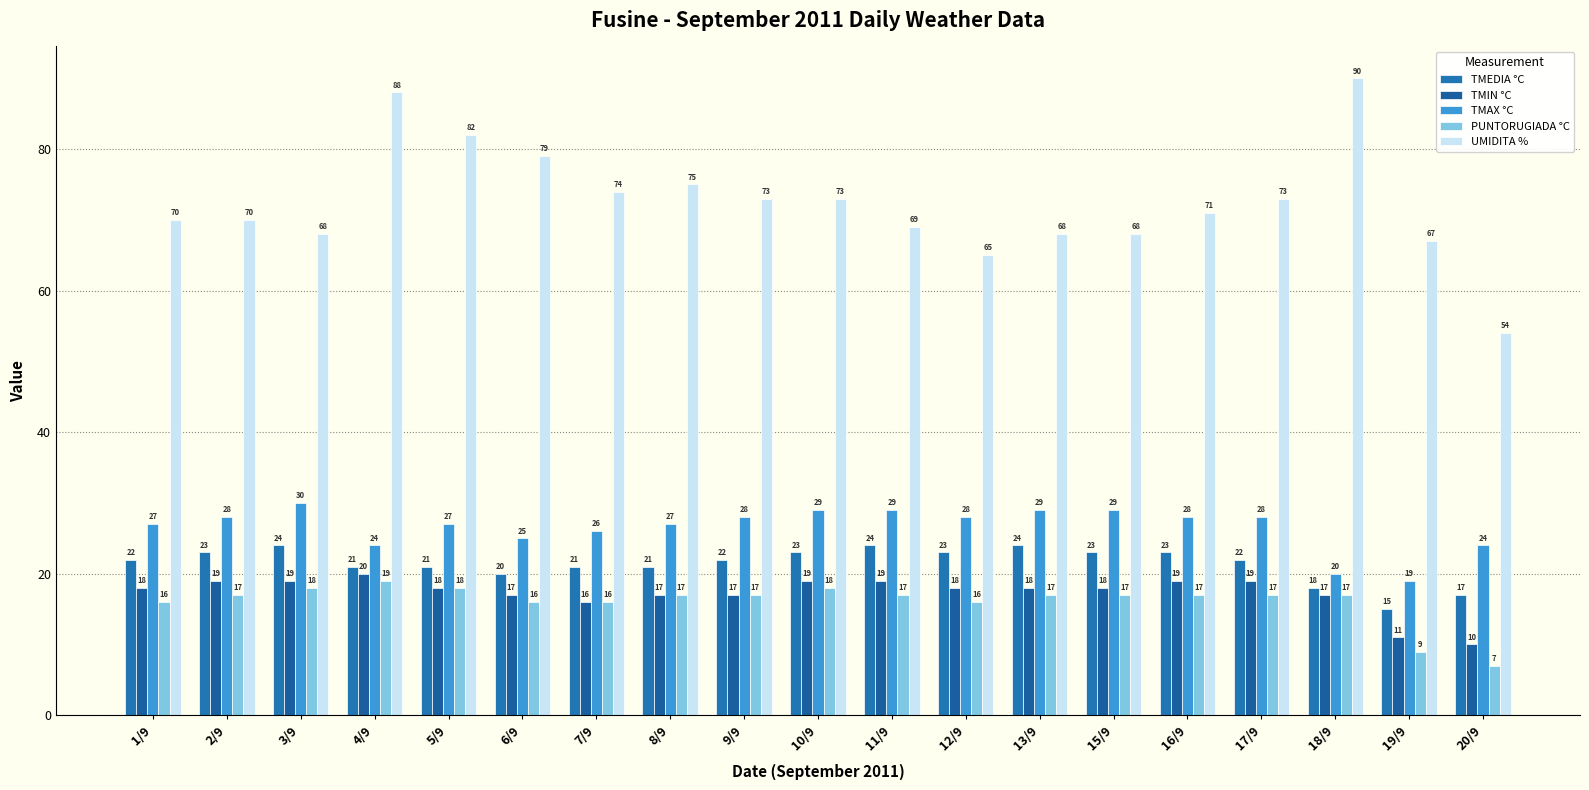

Which series has the largest range (max minus min)?

UMIDITA %